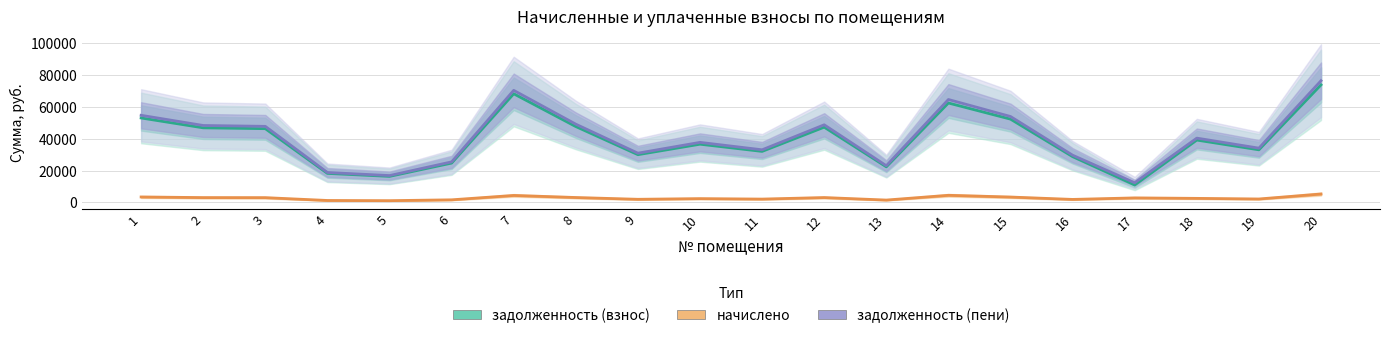

Rank the categories by задолженность (пени) value from lowest to highest.

17, 5, 4, 13, 6, 16, 9, 11, 19, 10, 18, 3, 2, 12, 8, 15, 1, 14, 7, 20